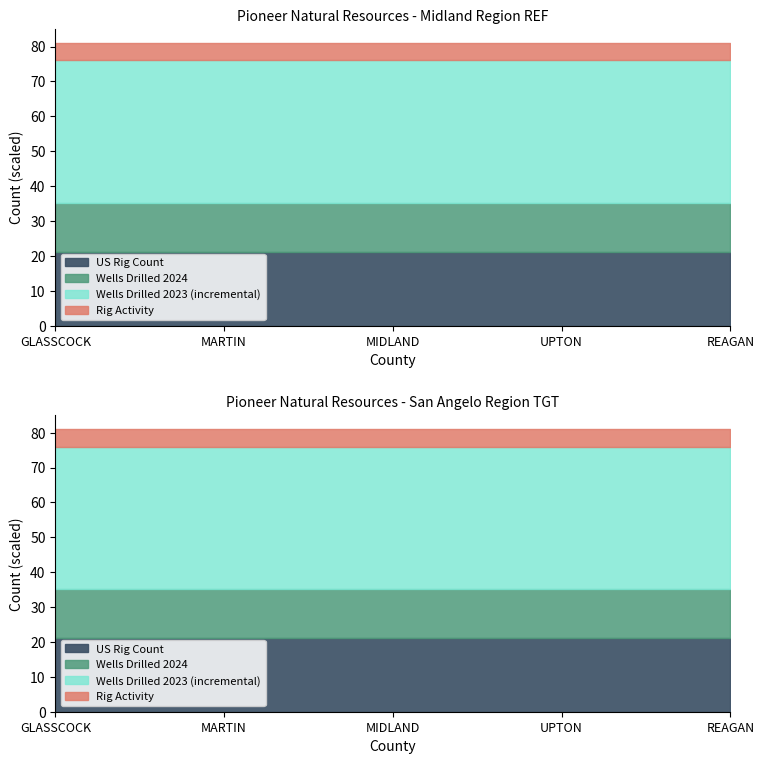

True or false: Wells Drilled 2024 and US Rig Count intersect in this chart.

False